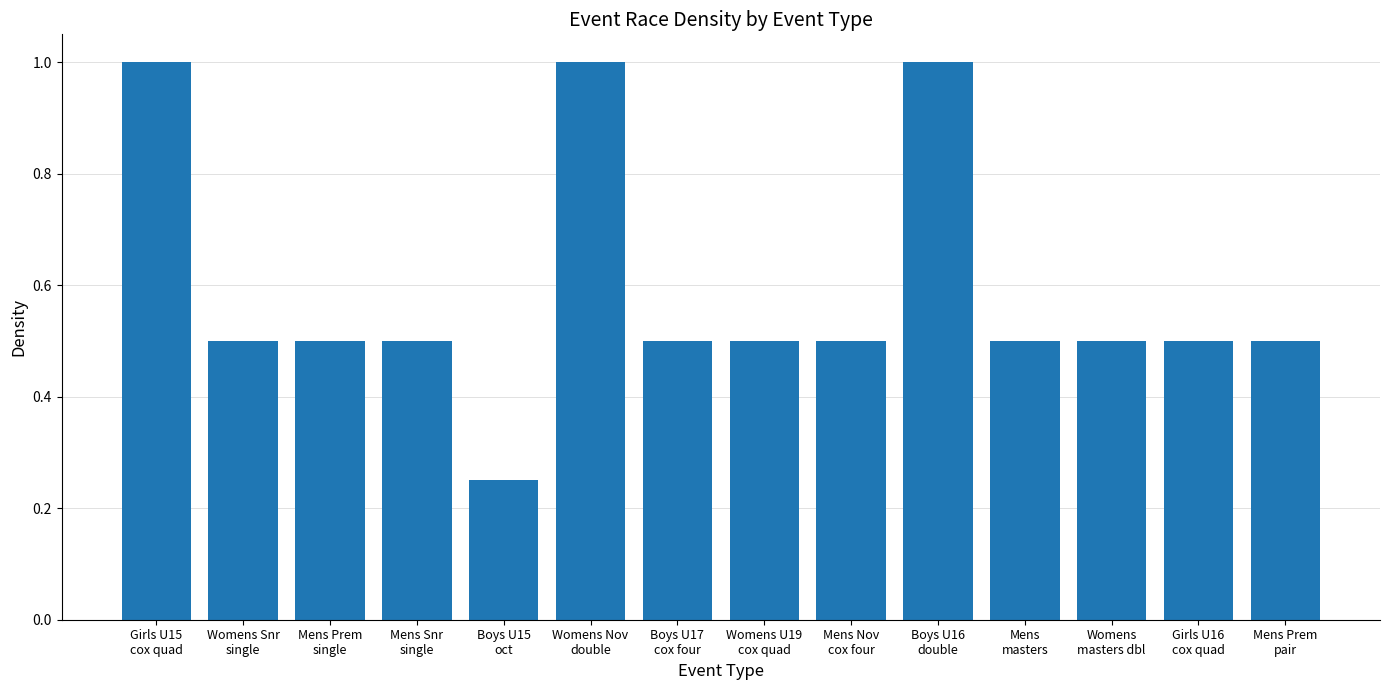

True or false: the data shows 0.5 at Girls U16
cox quad.

True